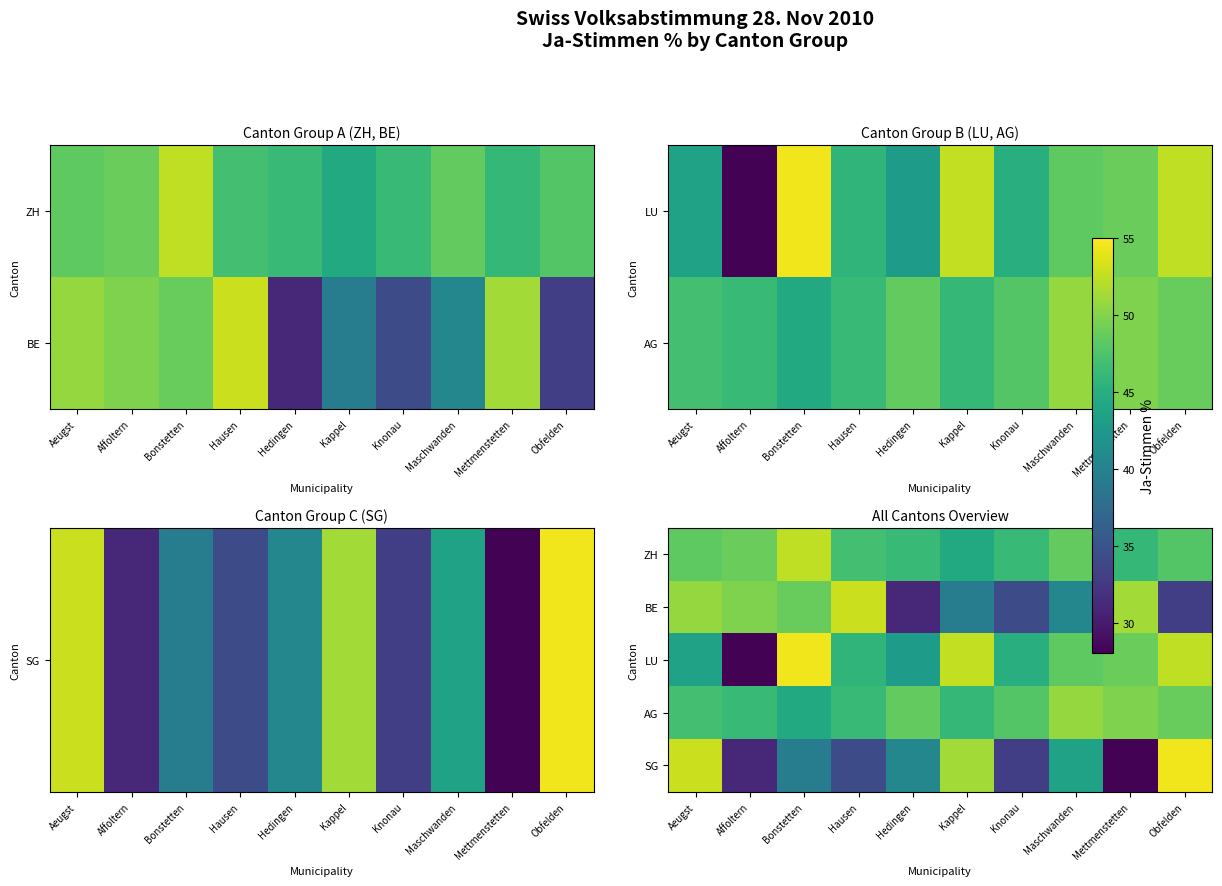

What is the difference between the second highest and second lowest values in the SG series?

21.8